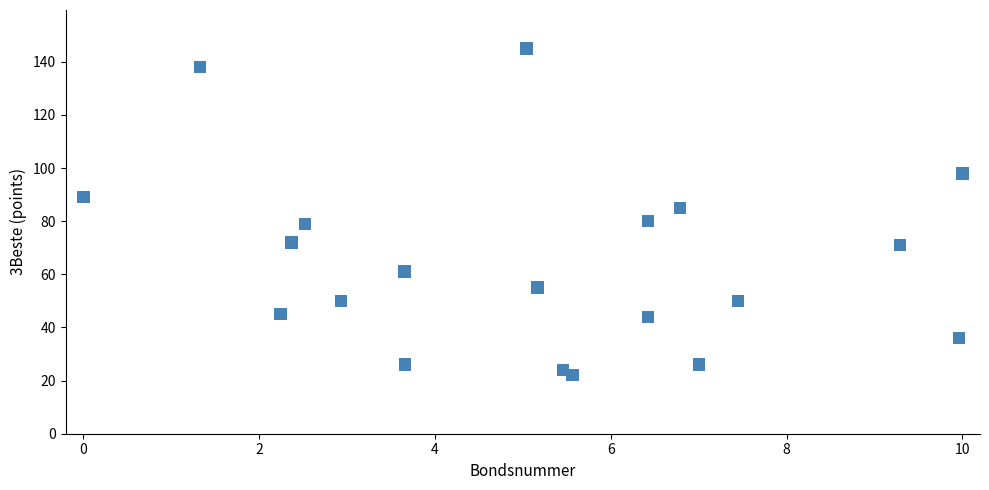

What is the range of Y values (max minus min)?

123